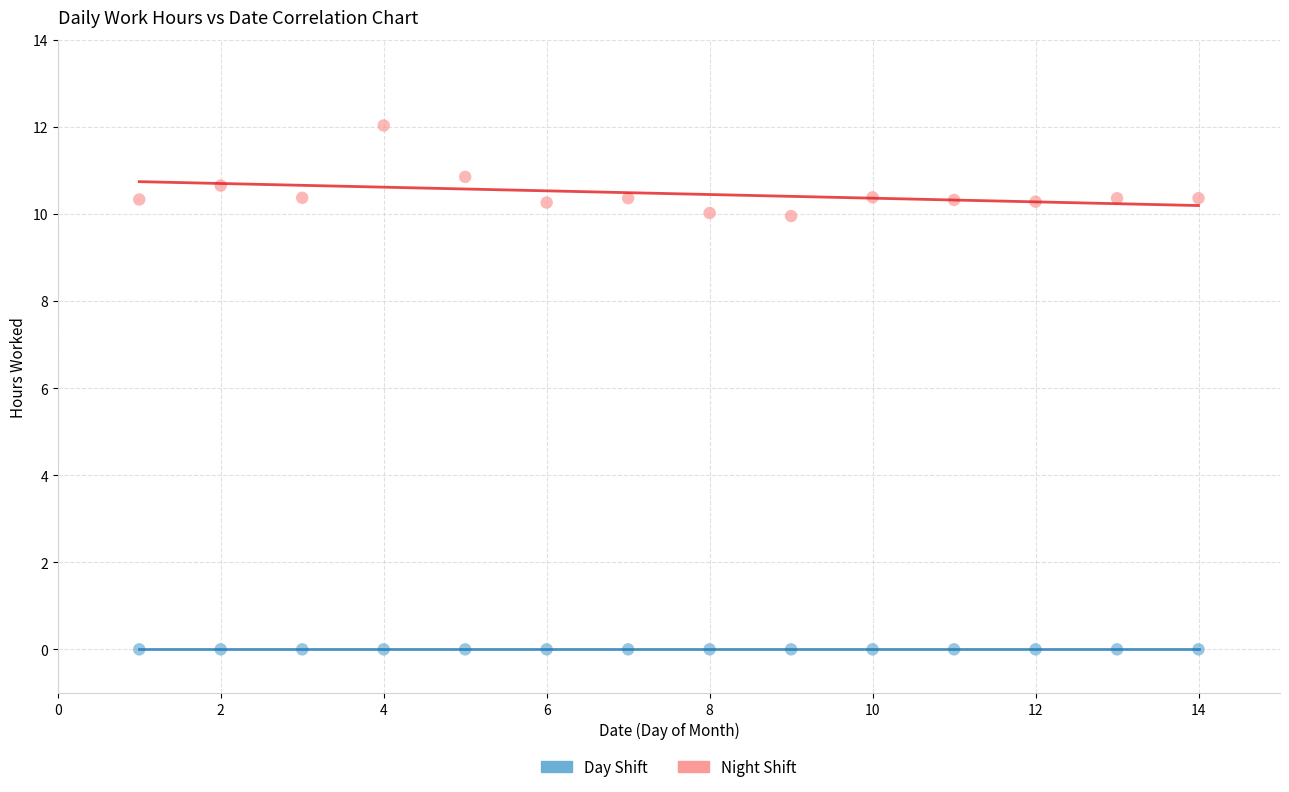

Which series contains the highest Y value?

Night Shift